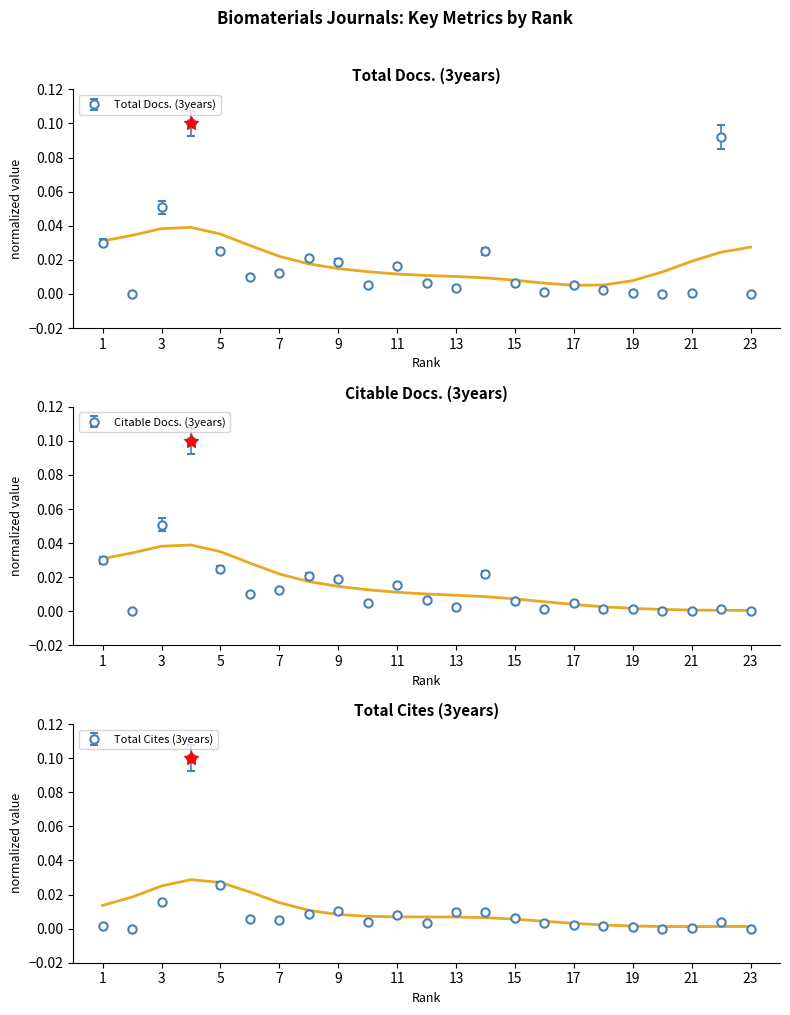

Between which two adjacent categories do Total Docs. (3years) and Total Cites (3years) first intersect?

12 and 13